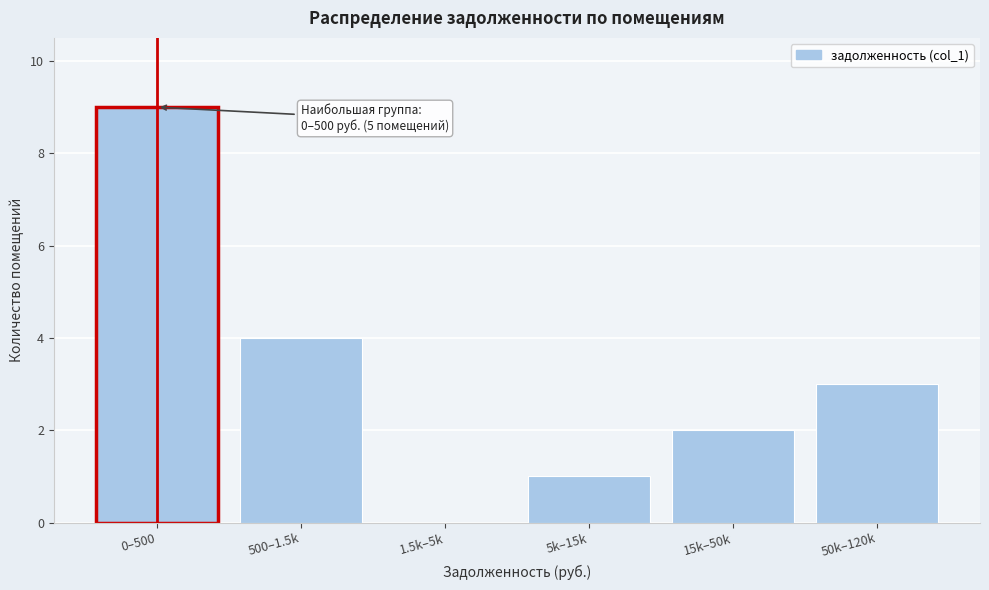

Reading left to right, transcribe all the data shown in this chart.

0–500=9	500–1.5k=4	1.5k–5k=0	5k–15k=1	15k–50k=2	50k–120k=3